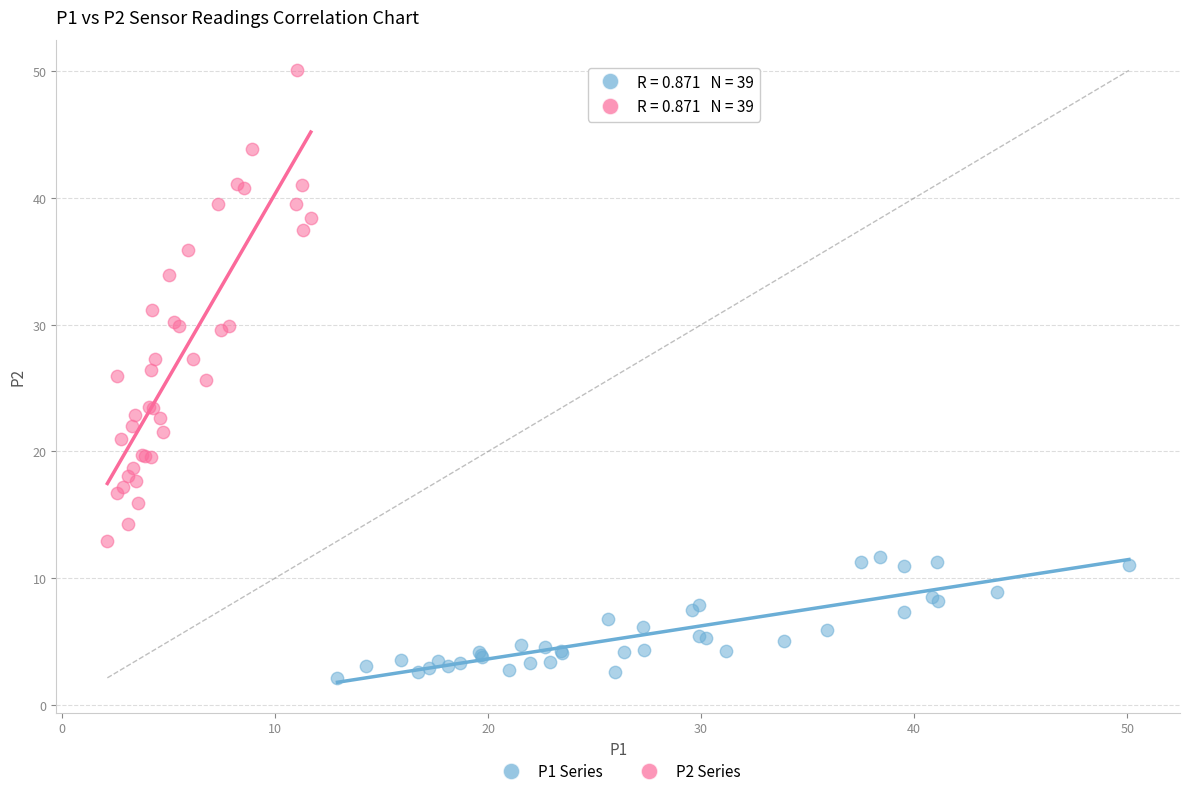

Which series contains the highest Y value?

P2 Series